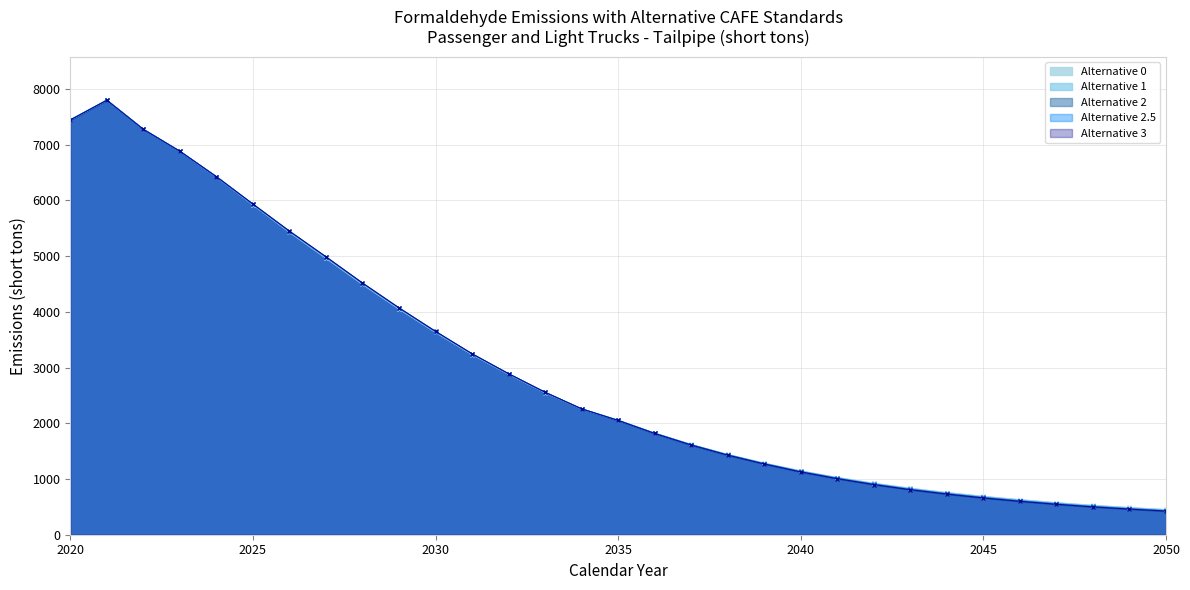

What is the difference between the second highest and second lowest values in the Alternative 3 series?

6982.6